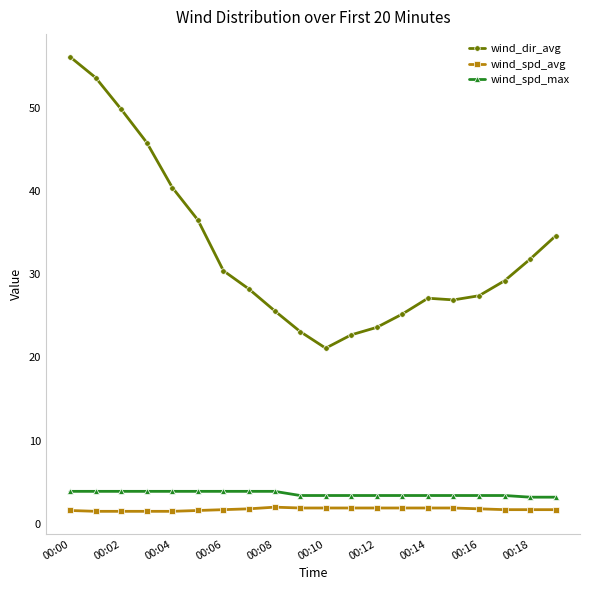

True or false: wind_dir_avg and wind_spd_avg intersect in this chart.

False